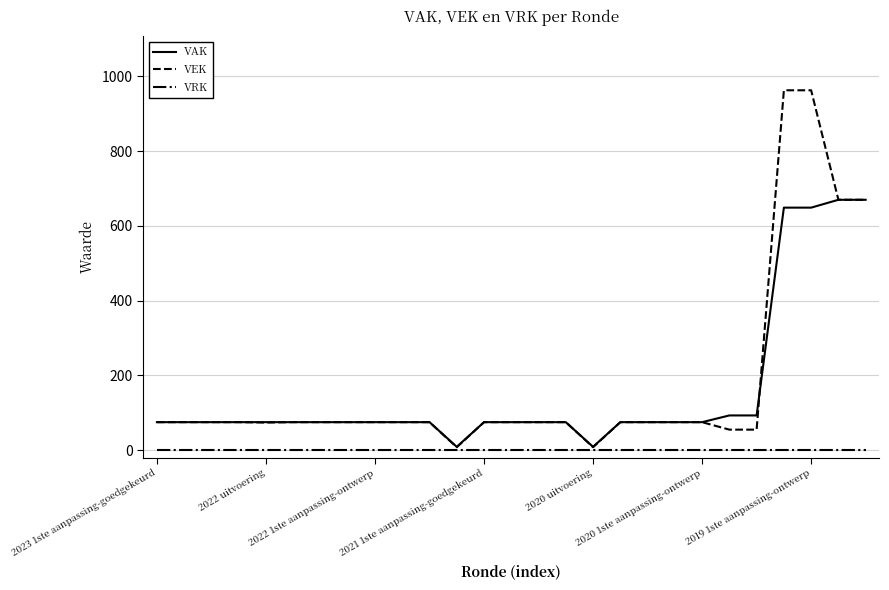

List the series in order of their peak value, lowest first.

VRK, VAK, VEK